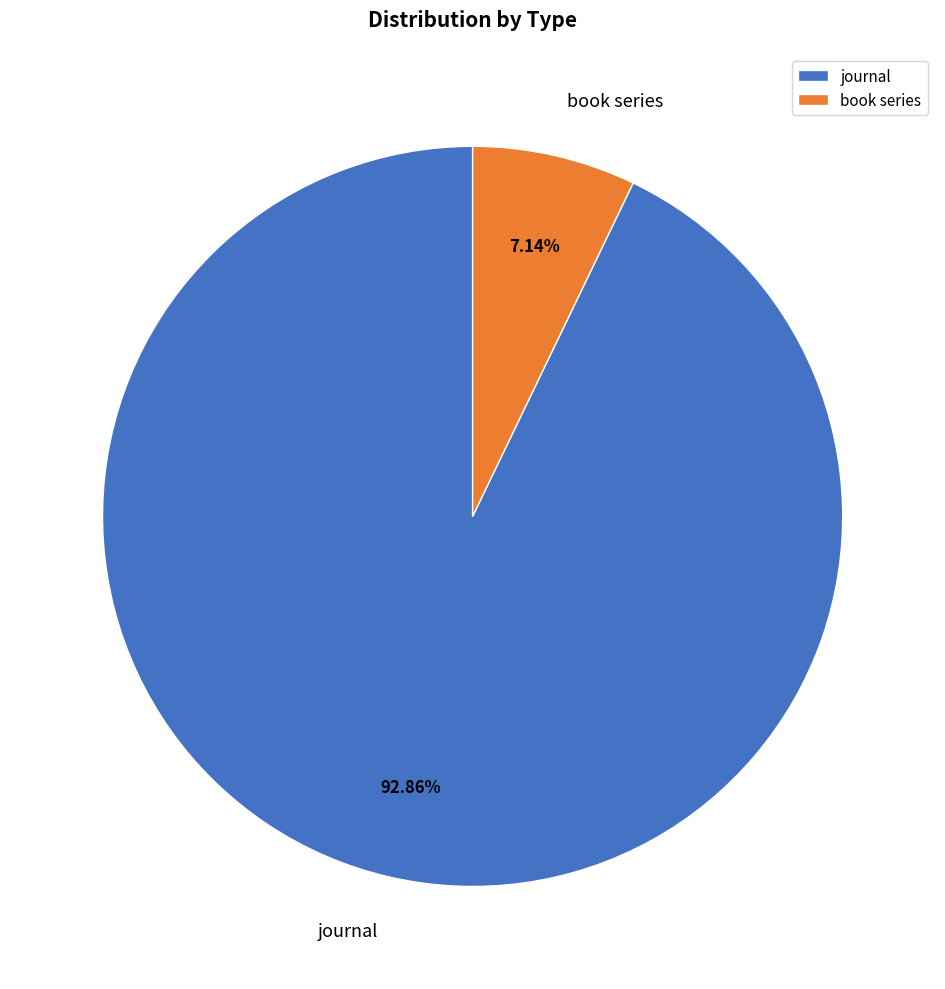

Rank the categories by value from highest to lowest.

journal, book series